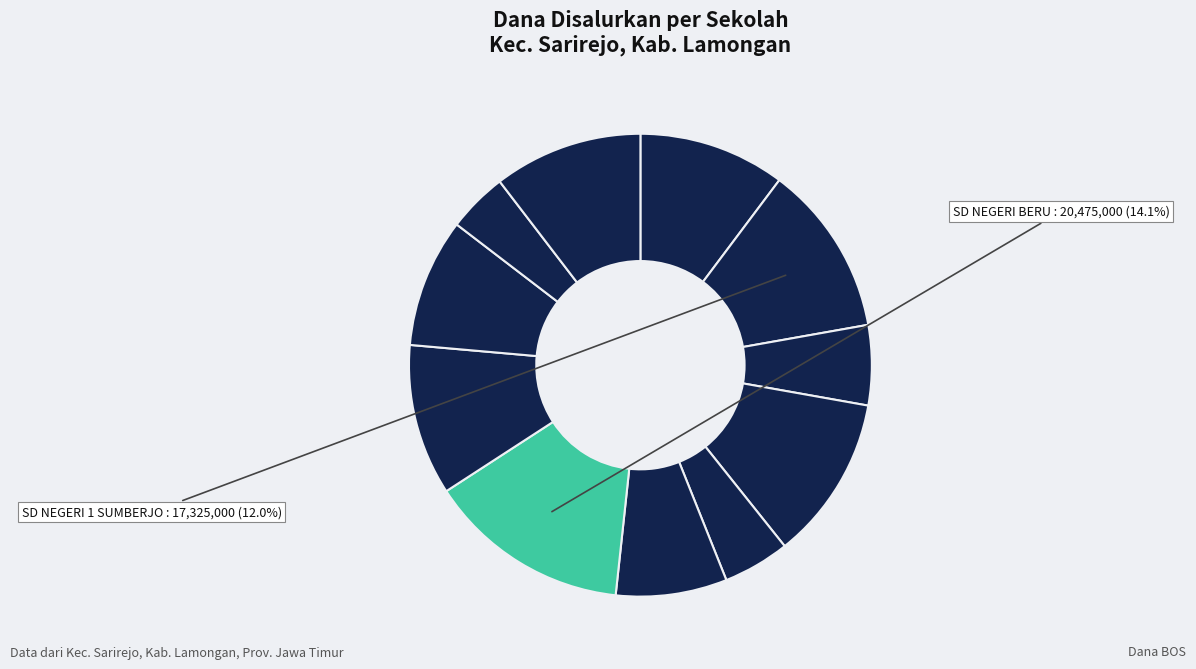

What is the largest slice in the pie chart?

SD NEGERI BERU